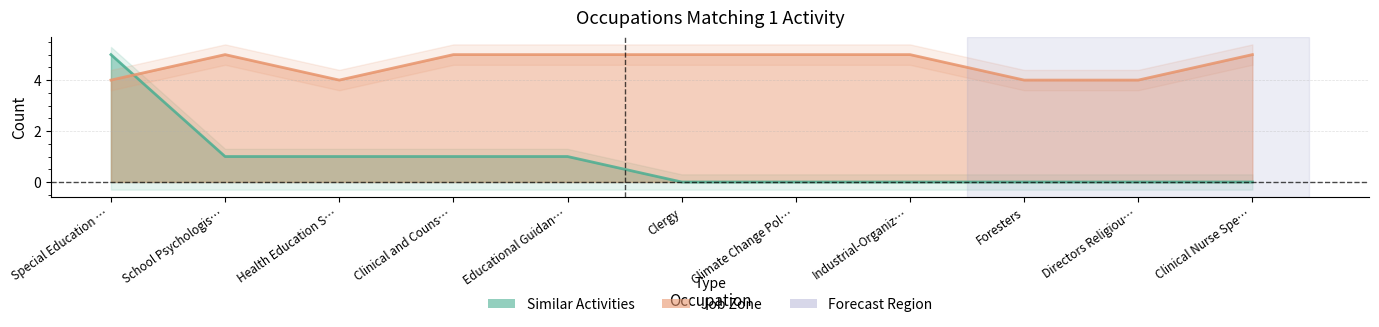

At which category is the sum across all series the highest?

Special Education …